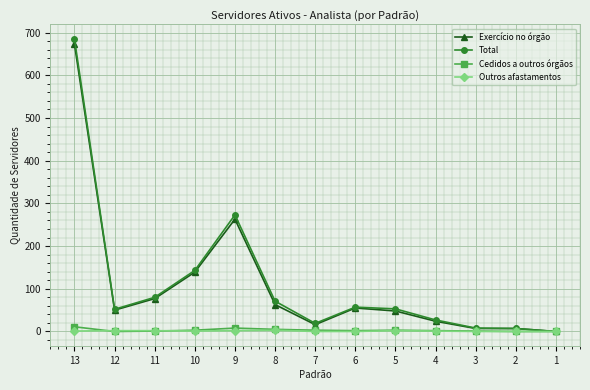

At which label does Exercício no órgão first exceed 50?

13